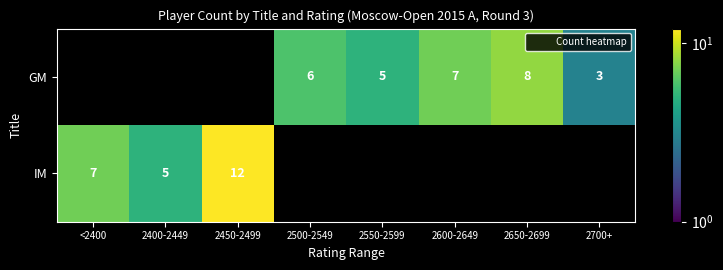

What is the maximum value for IM?

12.0